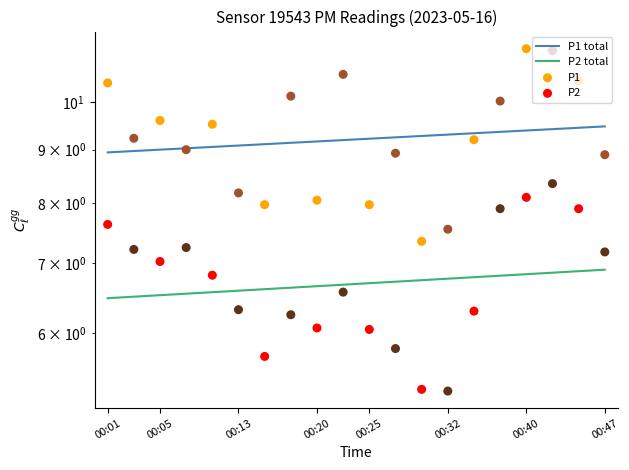

Which series reaches the minimum Y coordinate?

P2